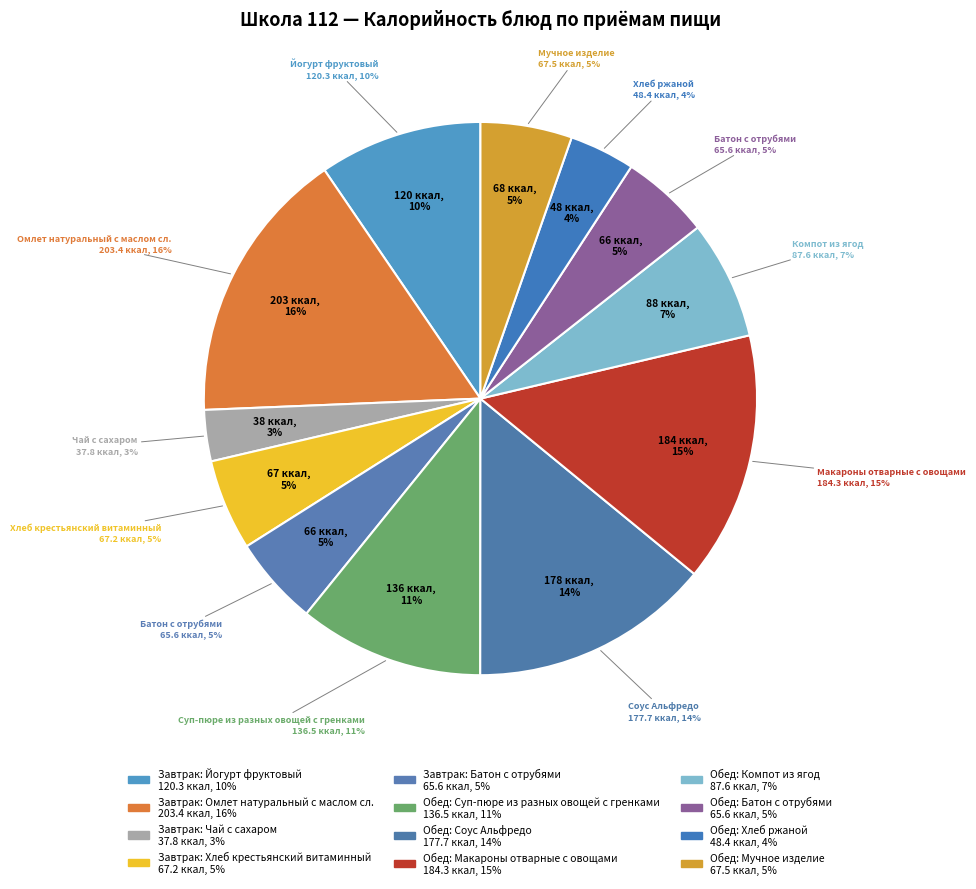

To the nearest percent, what is the difference between the largest and smallest slice percentages?

13%